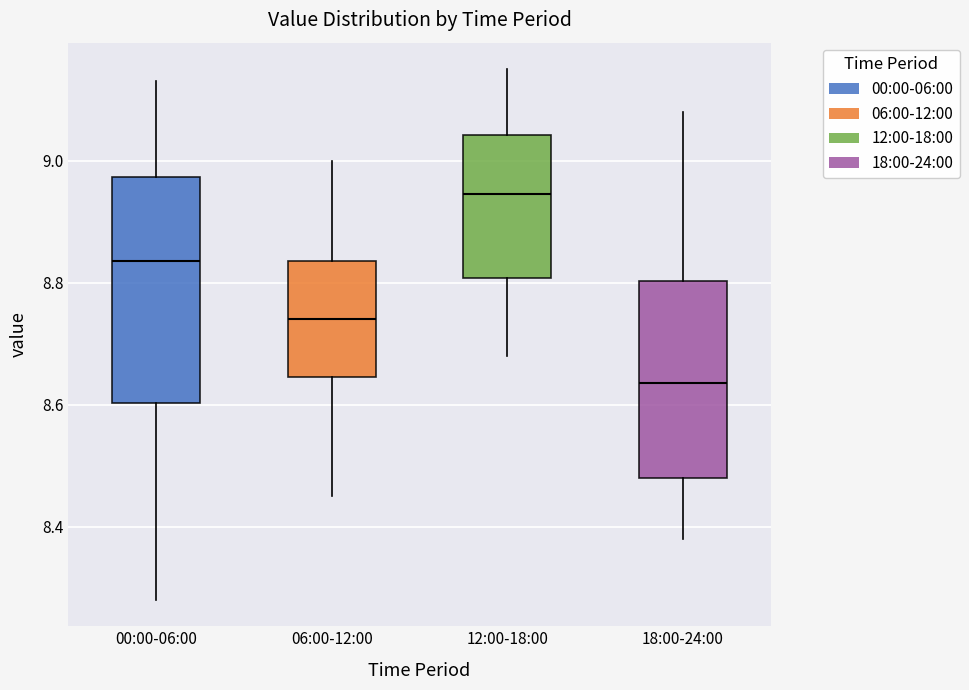

Reading left to right, read every box against the y-axis: the position of its median line, the range the box covers, and the ends of its whiskers. The values are not printed on the chart, so give them approximately, as read against the axis.

00:00-06:00: median 8.84, box 8.60 to 8.98, whiskers 8.28 to 9.14
06:00-12:00: median 8.74, box 8.64 to 8.84, whiskers 8.46 to 9.00
12:00-18:00: median 8.94, box 8.80 to 9.04, whiskers 8.68 to 9.16
18:00-24:00: median 8.64, box 8.48 to 8.80, whiskers 8.38 to 9.08